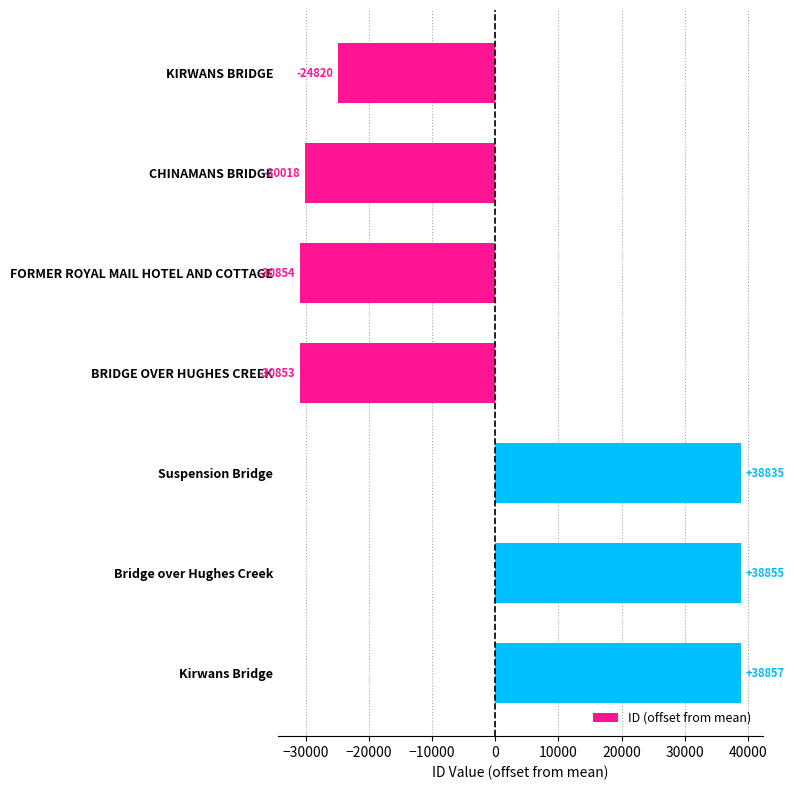

Rank the categories by value from highest to lowest.

Kirwans Bridge, Bridge over Hughes Creek, Suspension Bridge, KIRWANS BRIDGE, CHINAMANS BRIDGE, BRIDGE OVER HUGHES CREEK, FORMER ROYAL MAIL HOTEL AND COTTAGE